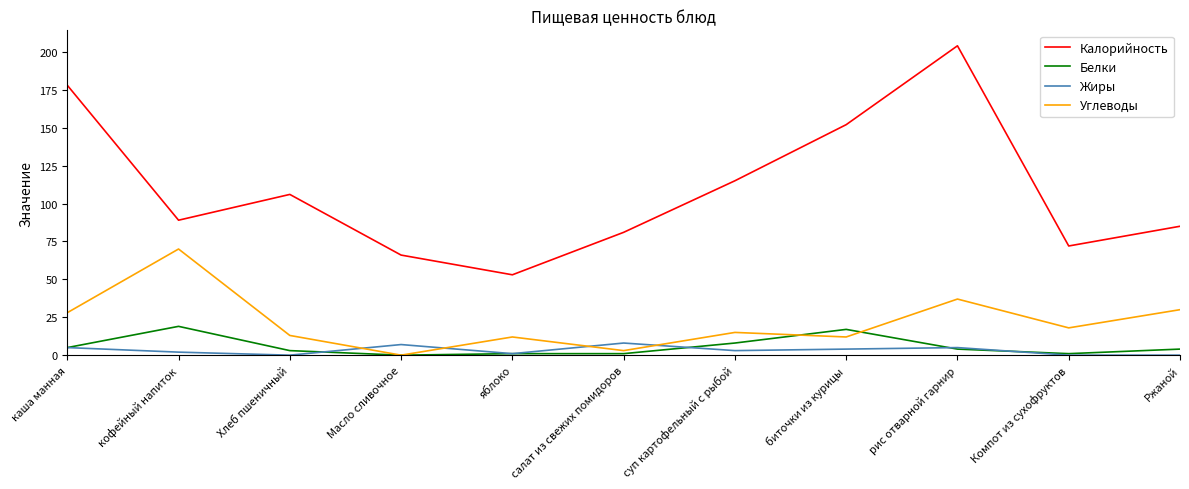

At how many categories does at least one series exceed 126?

3